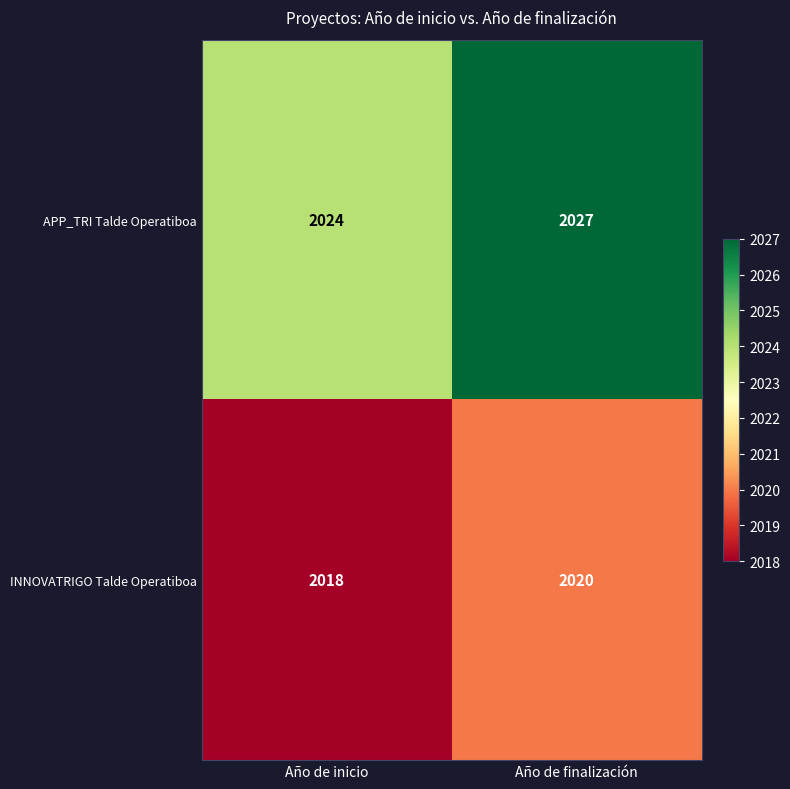

Reading right to left, what are all the values shown in this chart?

APP_TRI Talde Operatiboa: Año de finalización=2027	Año de inicio=2024
INNOVATRIGO Talde Operatiboa: Año de finalización=2020	Año de inicio=2018